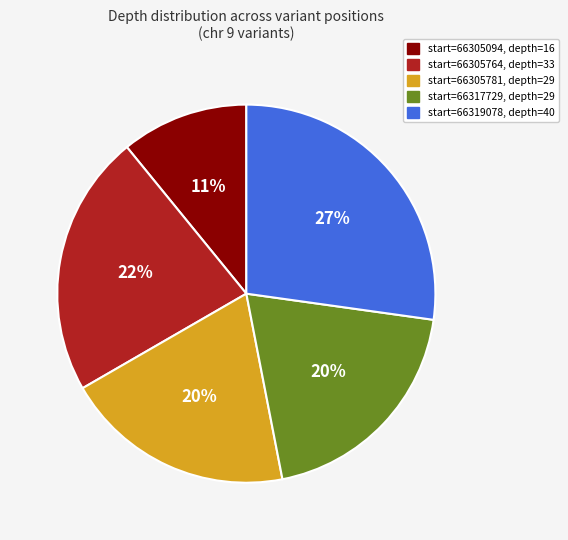

Count the number of slices in the pie.

5